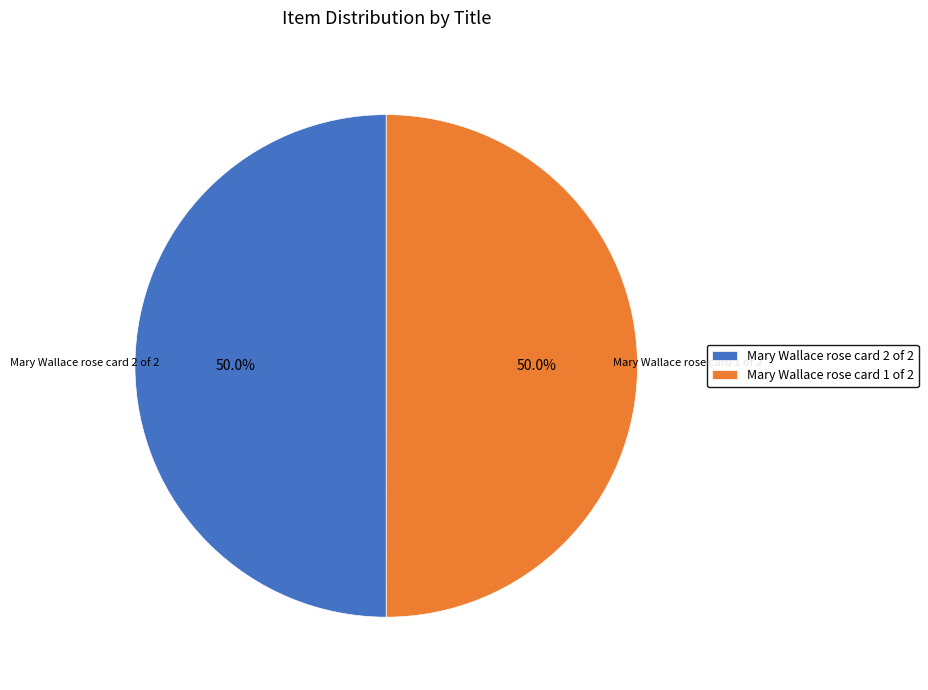

What is the total percentage of Mary Wallace rose card 1 of 2 and Mary Wallace rose card 2 of 2?

100.0%